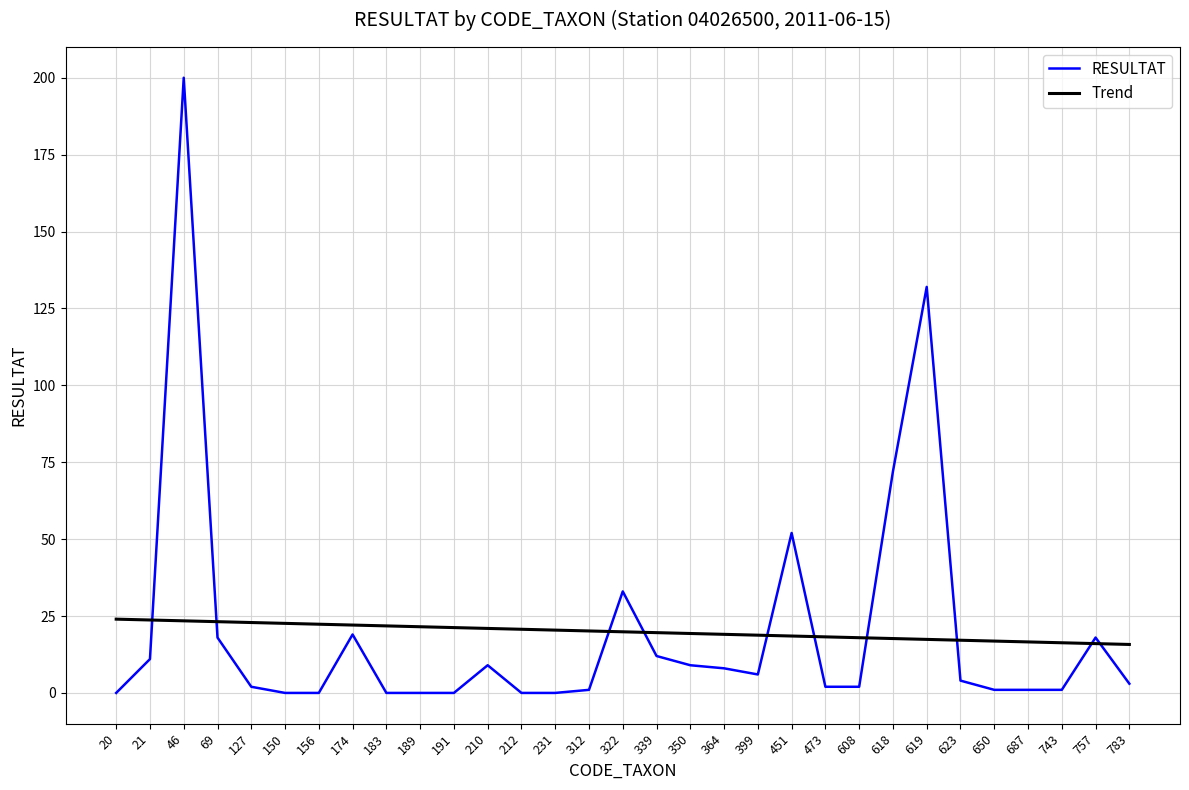

What is the greatest value displayed?

200.0